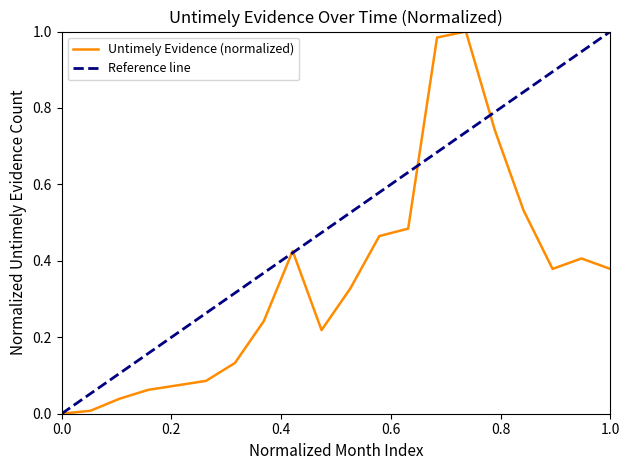

The value of Untimely Evidence (normalized) at 0.0 is 0.0. True or false?

True